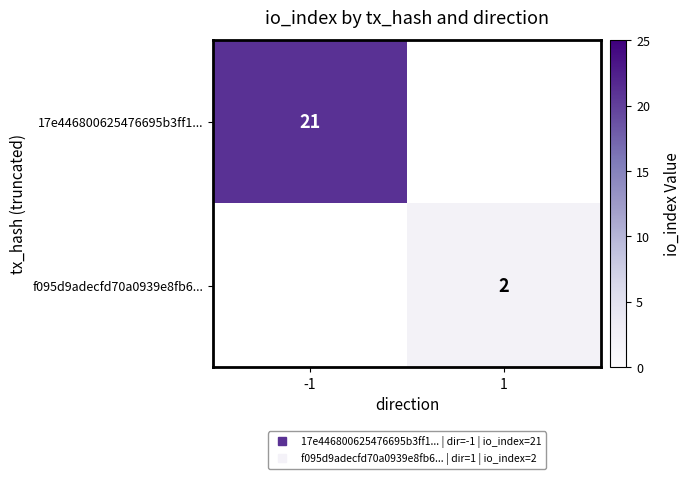

The f095d9adecfd70a0939e8fb6... series shows 2.0 at 1. True or false?

True